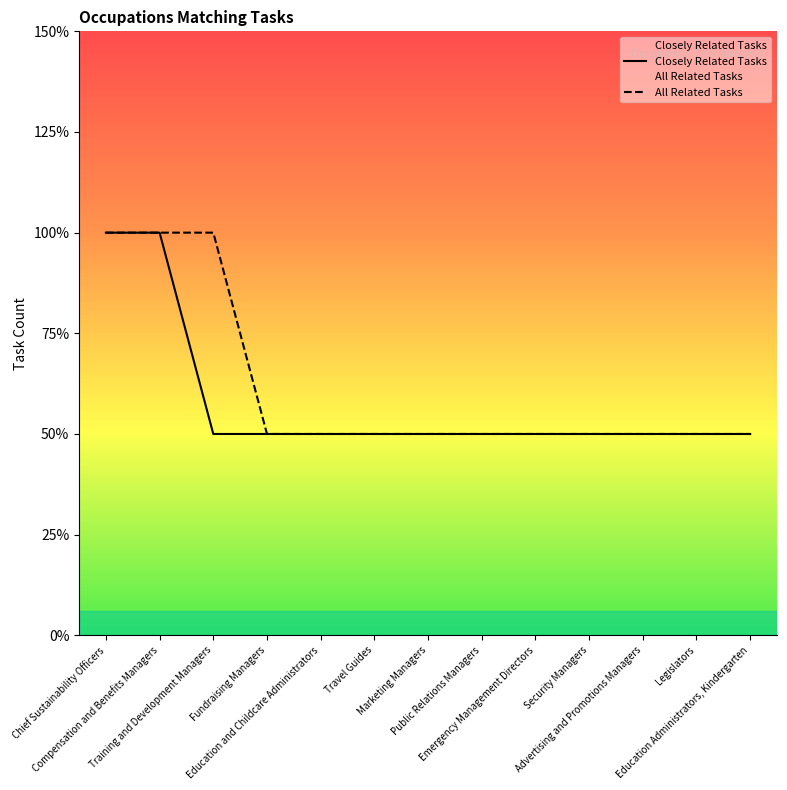

Which series has the largest total across all categories?

All Related Tasks